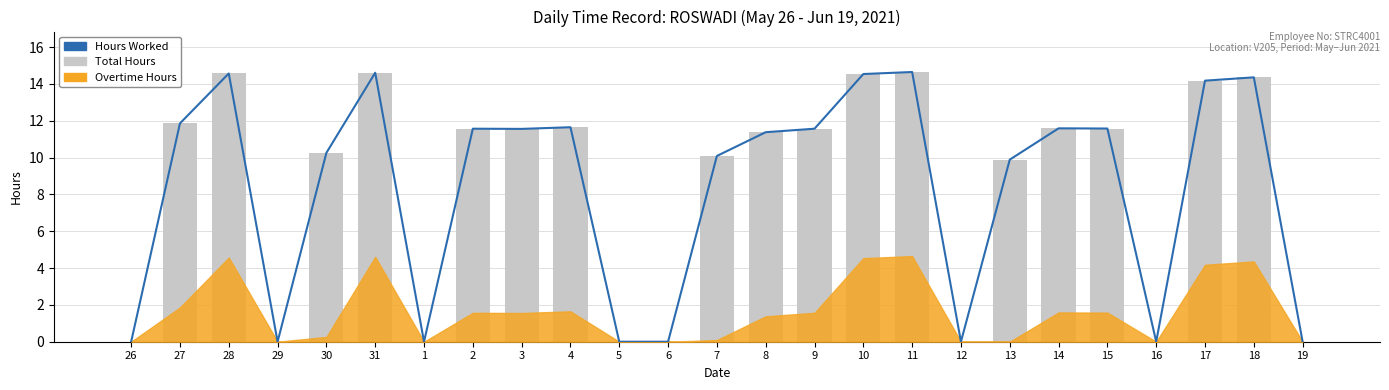

Reading right to left, extract all data points from this chart.

Hours Worked: 0.0	14.4	14.2	0.0	11.6	11.6	9.9	0.0	14.7	14.5	11.6	11.4	10.1	0.0	0.0	11.7	11.6	11.6	0.0	14.6	10.3	0.0	14.6	11.9	0.0
Total Hours: 0.0	14.4	14.2	0.0	11.6	11.6	9.9	0.0	14.7	14.5	11.6	11.4	10.1	0.0	0.0	11.7	11.6	11.6	0.0	14.6	10.3	0.0	14.6	11.9	0.0